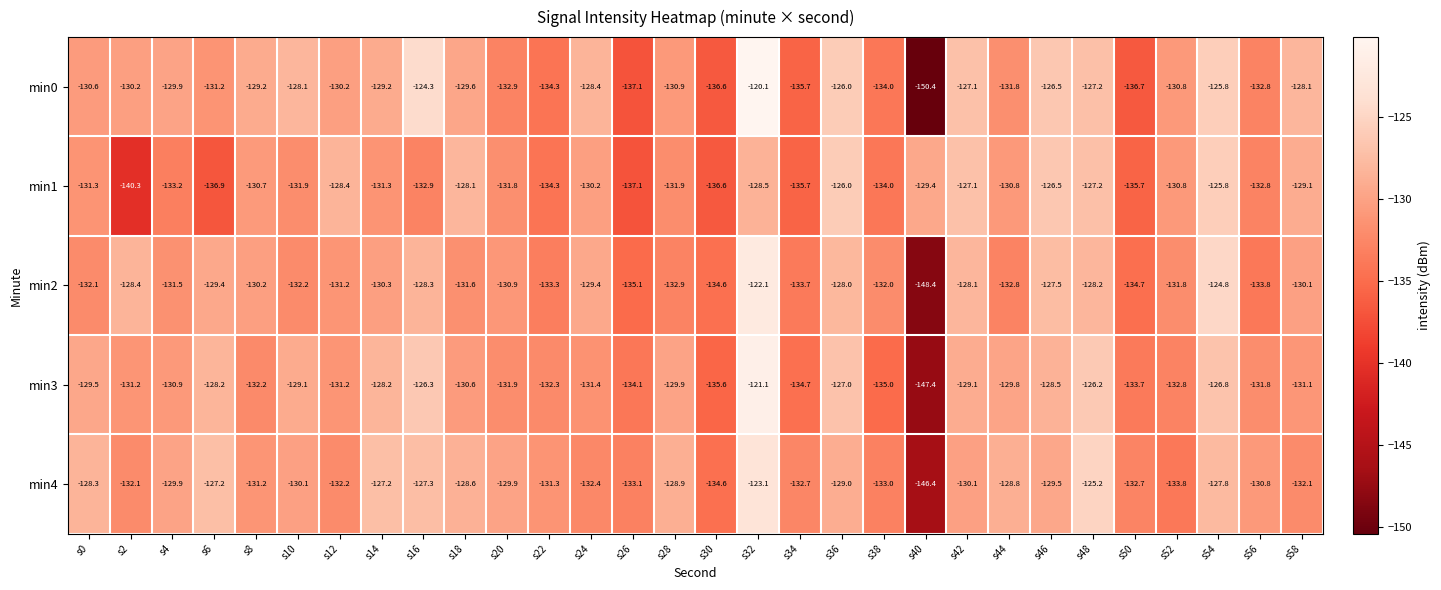

Which series has the largest range (max minus min)?

min0